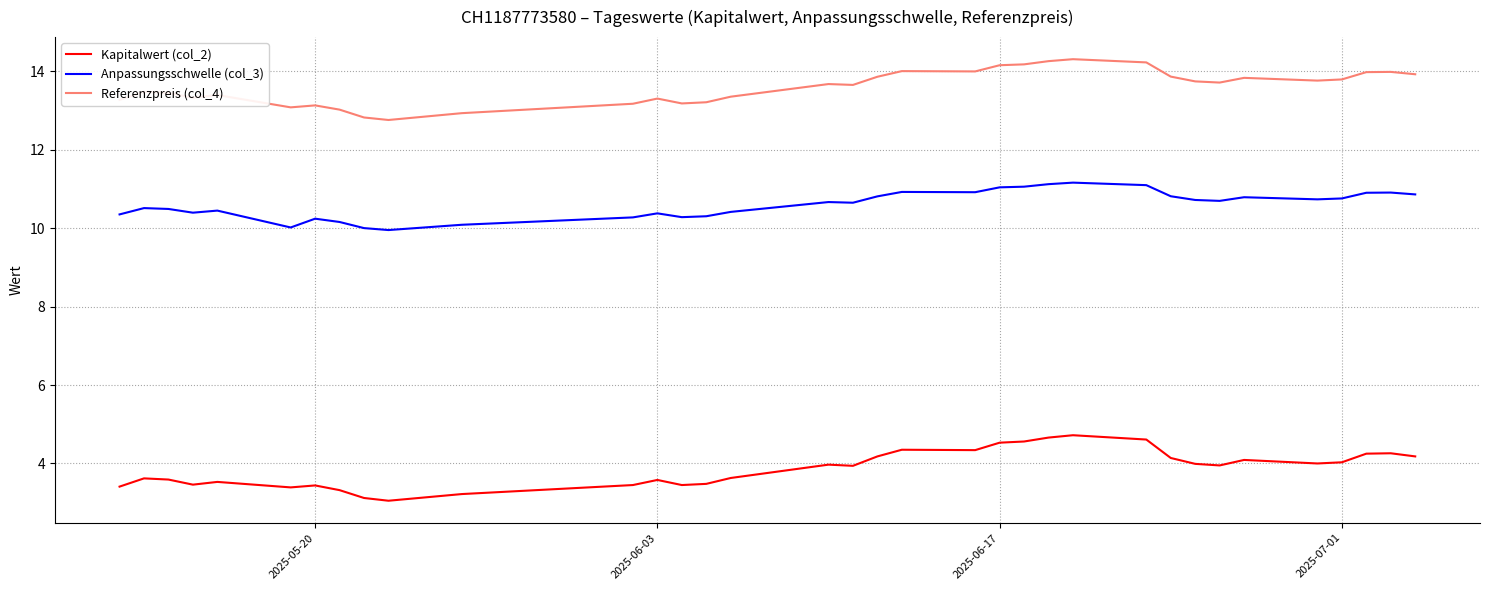

What is the minimum value for Referenzpreis (col_4)?

12.8